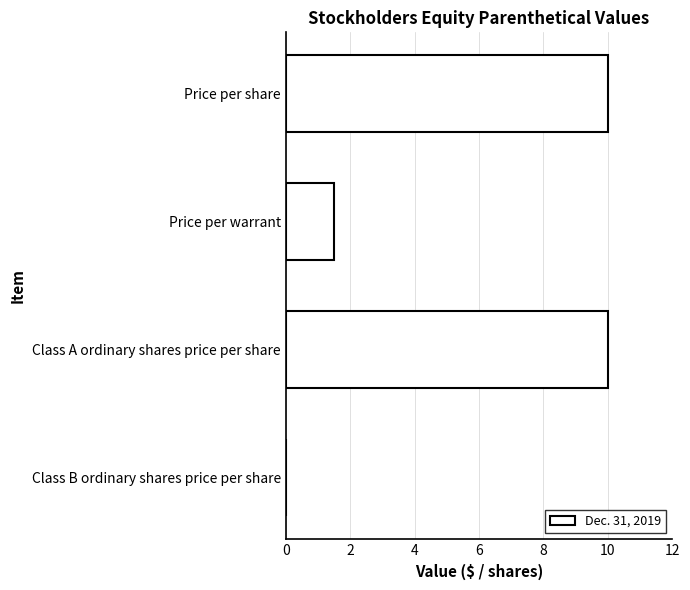

How many categories are shown in the chart?

4